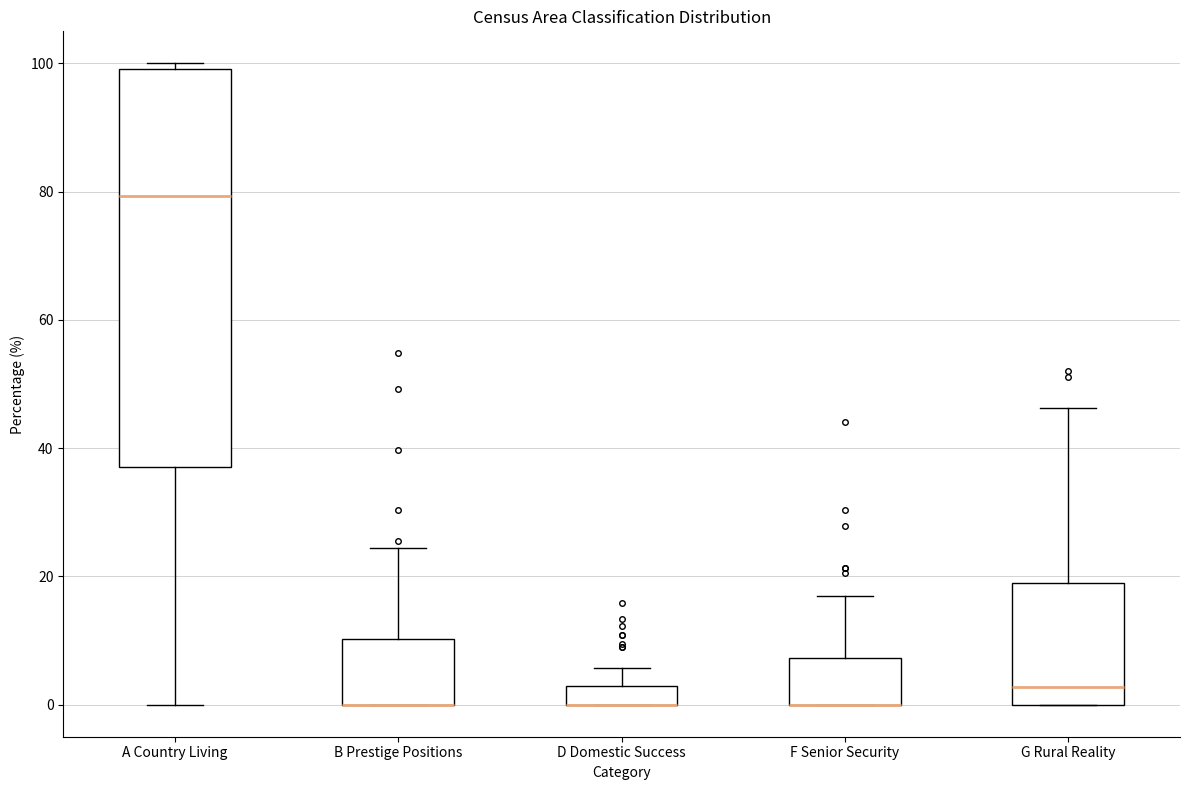

Which box is the tallest, from its lower edge to its upper edge?

A Country Living